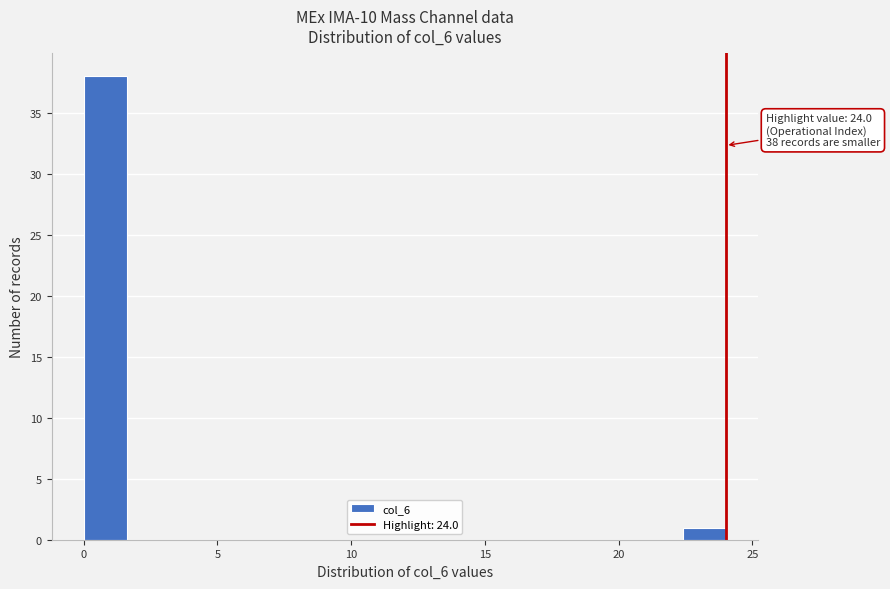

Read against the x-axis, roughly where is the centre of the tallest bar?

1.0